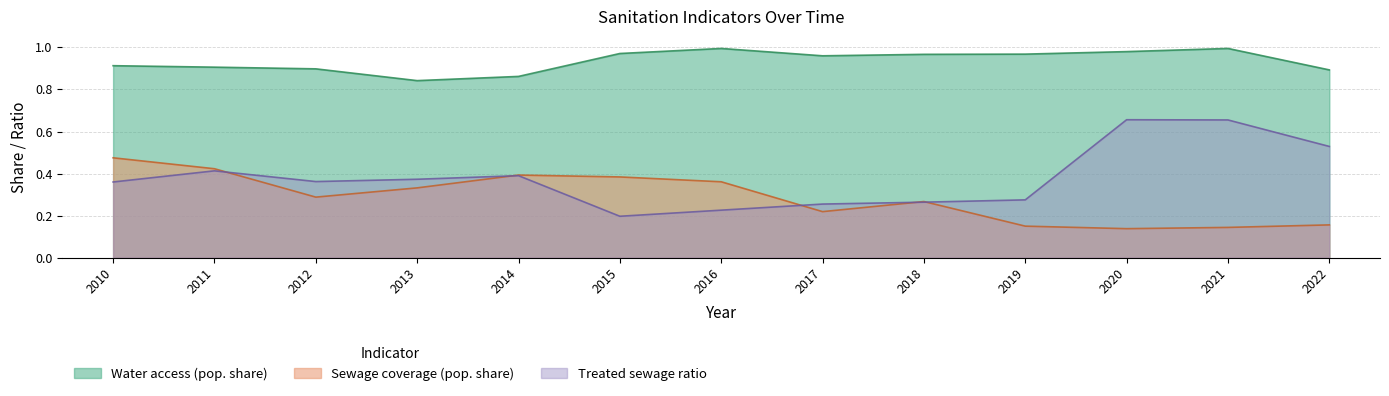

Which label corresponds to the largest value in the chart?

2016